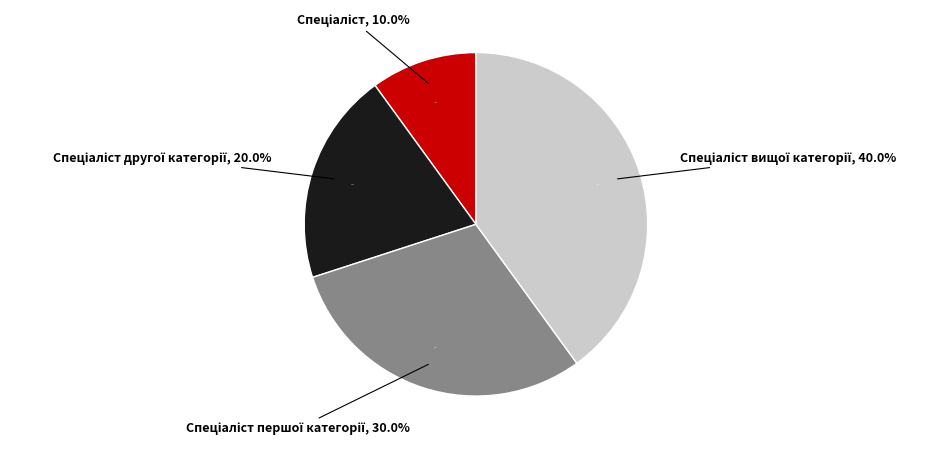

The Спеціаліст першої категорії slice represents 39% of the pie. True or false?

False